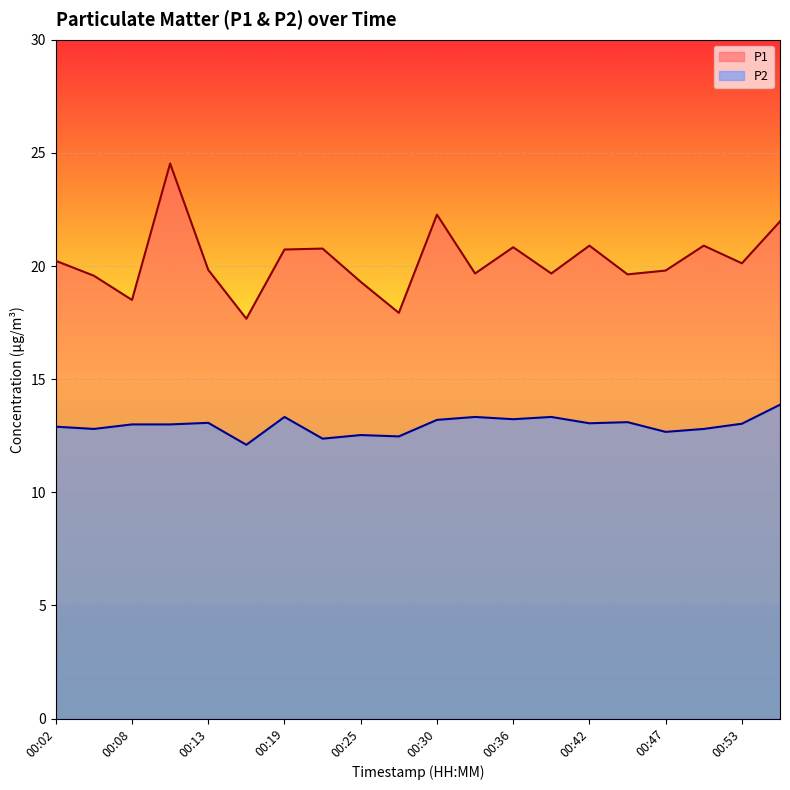

How many lines are shown in the chart?

2